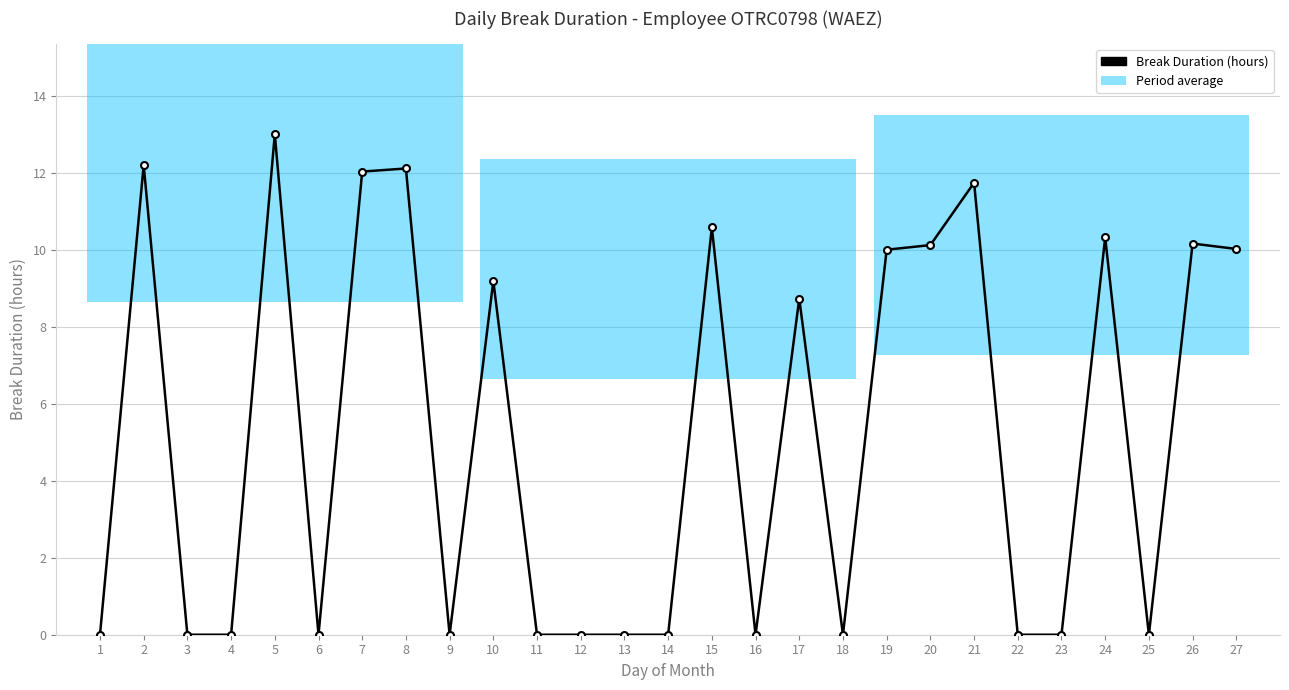

How many data points does each series have?

27